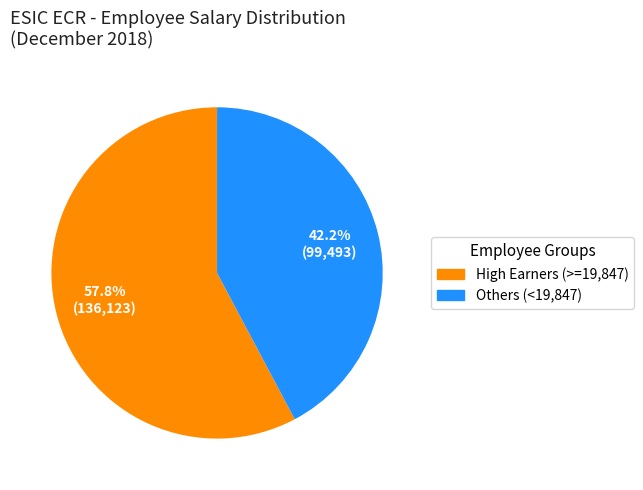

Does Others (<19,847) represent more than half of the total?

No